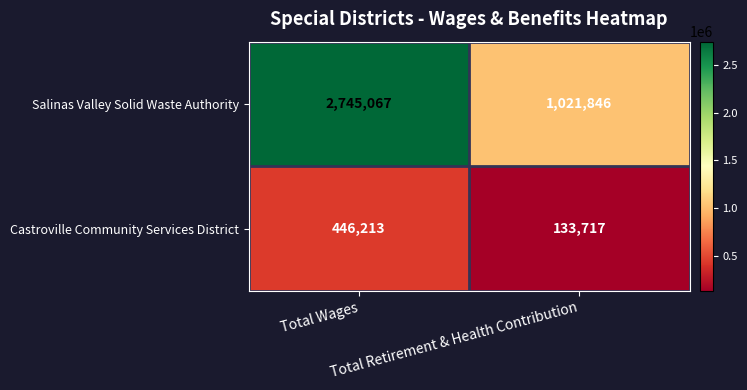

Rank the series by their maximum value, from lowest to highest.

Castroville Community Services District, Salinas Valley Solid Waste Authority